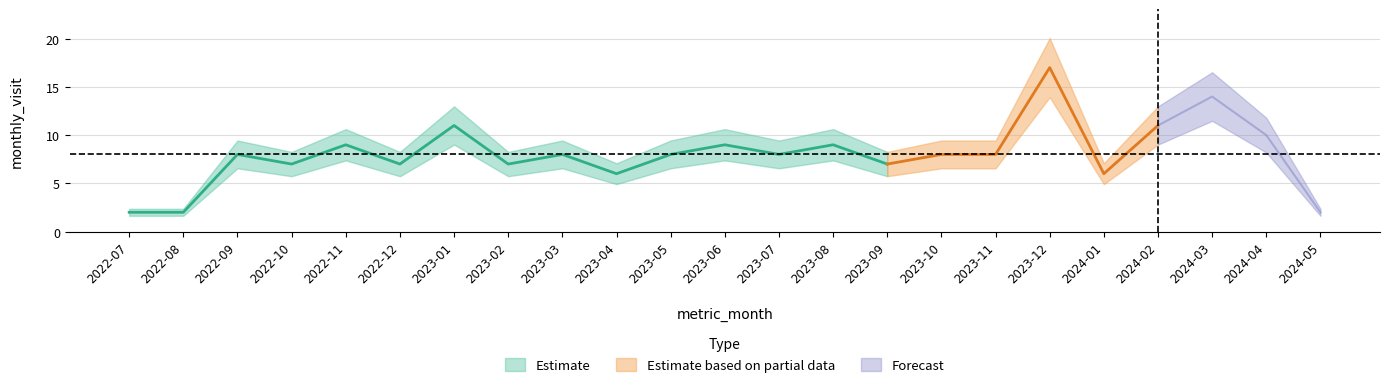

What is the value of the 7th point from the left?

11